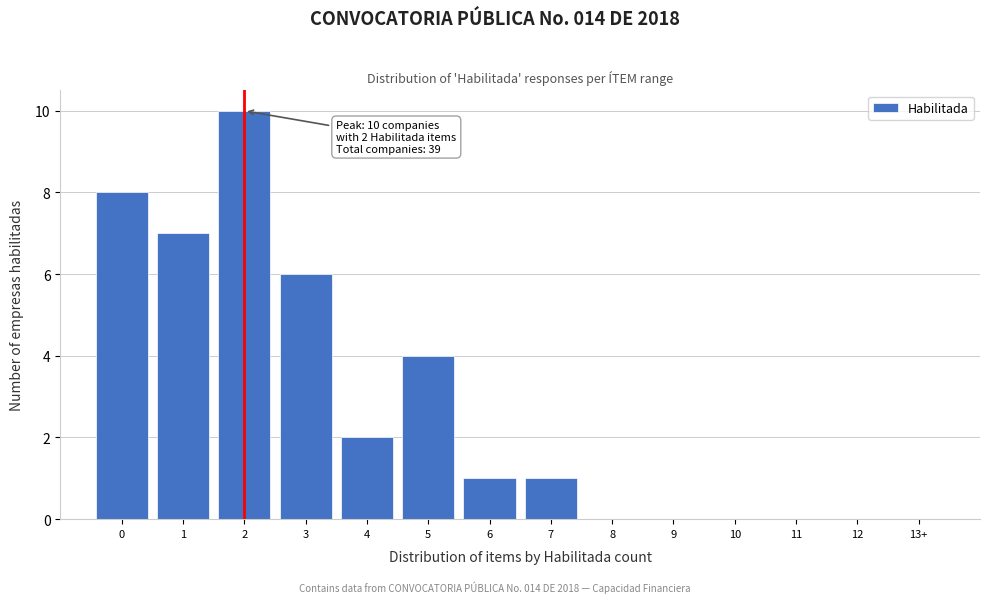

Reading left to right, transcribe all the data shown in this chart.

0=8	1=7	2=10	3=6	4=2	5=4	6=1	7=1	8=0	9=0	10=0	11=0	12=0	13+=0